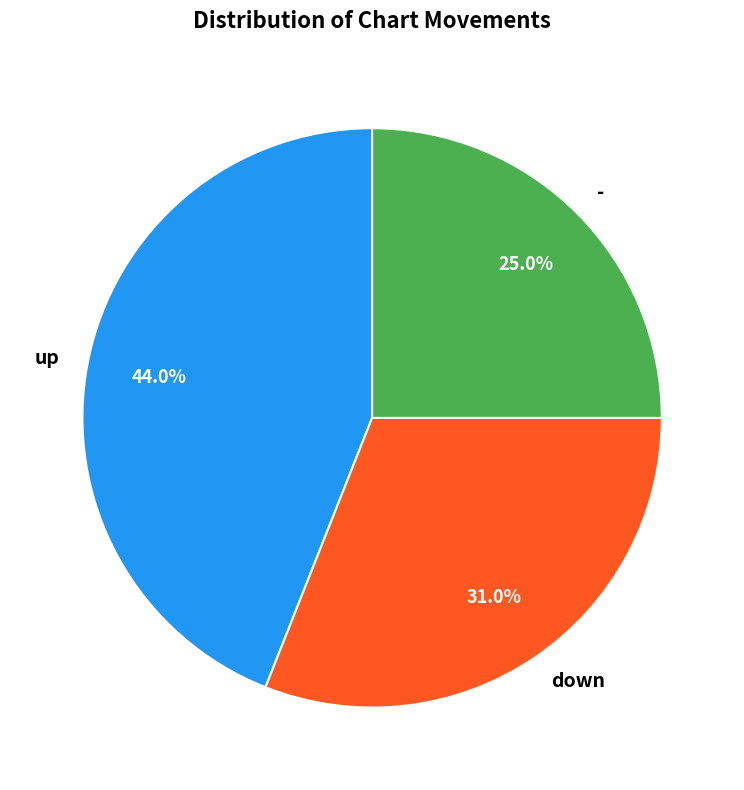

What is the ratio of the value at - to the value at up?

0.6